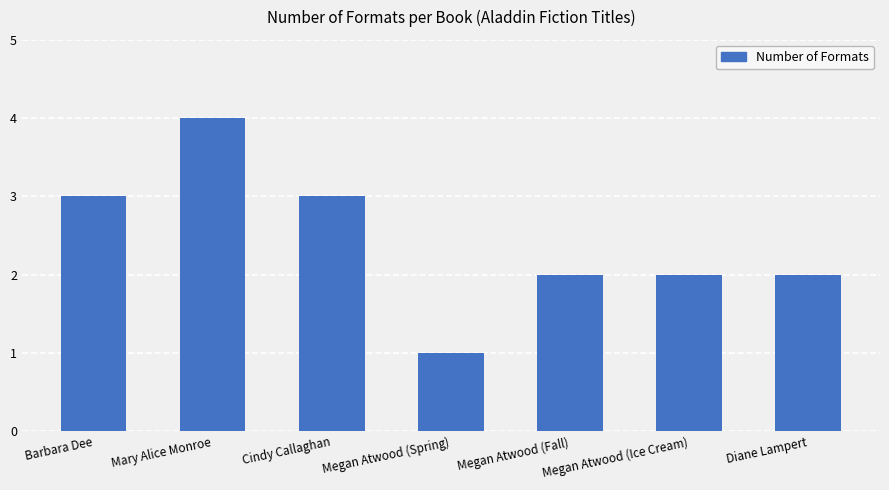

What is the difference between the maximum and minimum values?

3